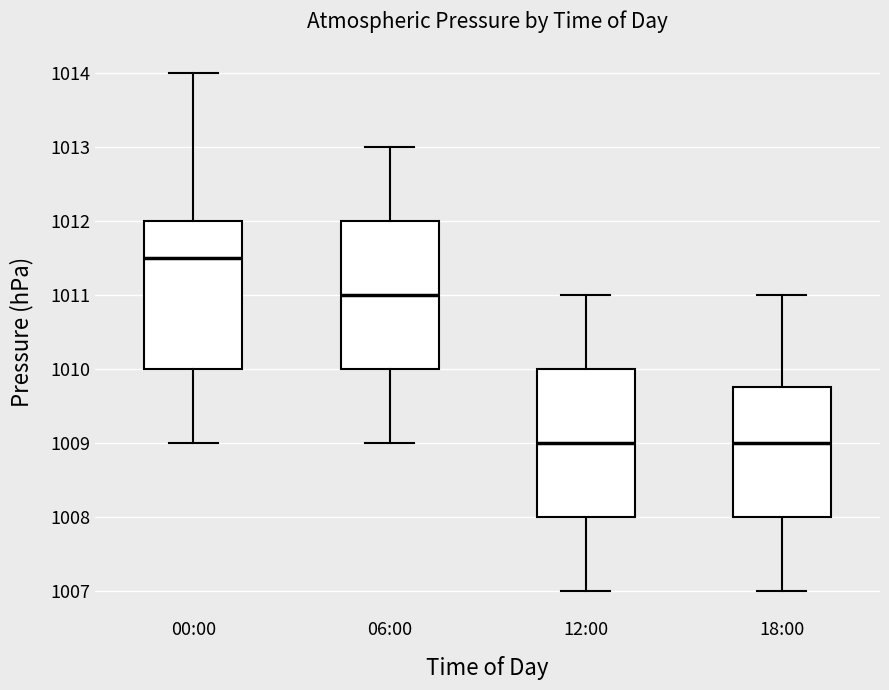

Where is the upper edge of the box for 12:00 on the y-axis? The values are not printed on the chart, so give them approximately, as read against the axis.

1010.0